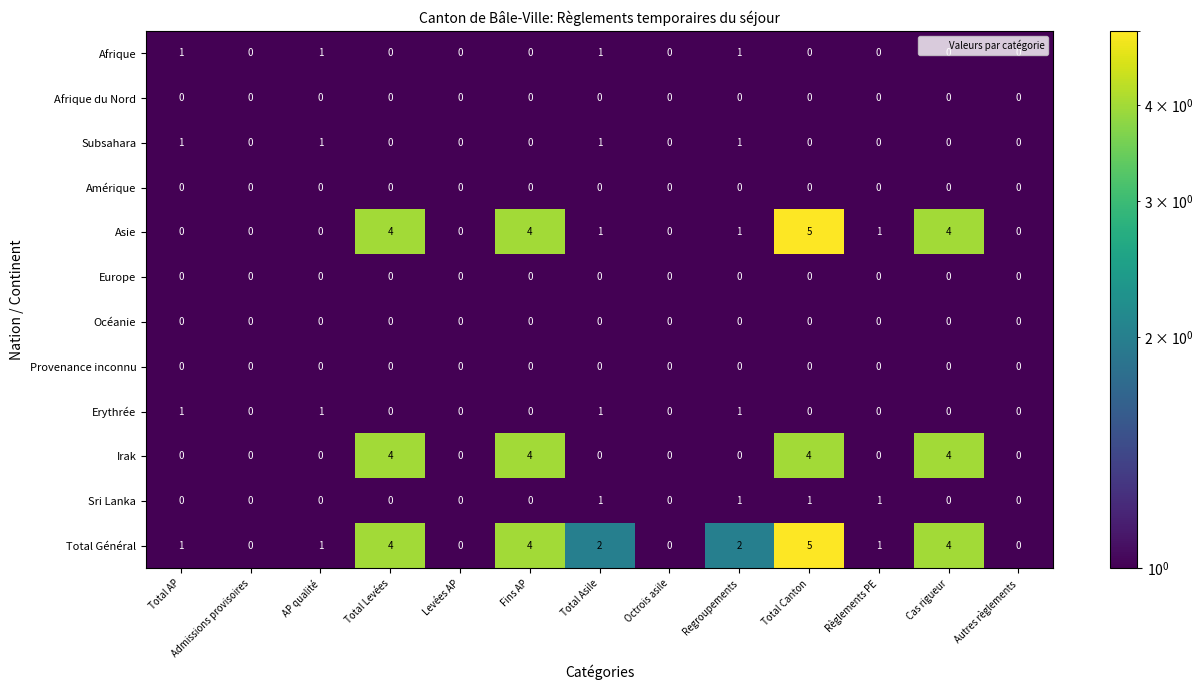

Is the value of Sri Lanka at Total Asile greater than the value of Afrique du Nord at Fins AP?

Yes